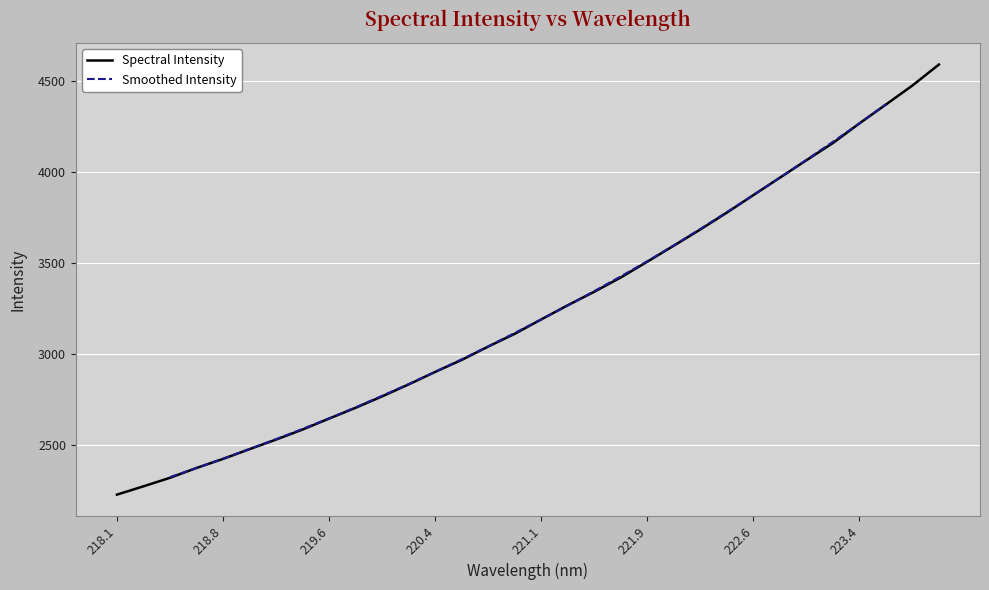

What position from the left is 219.2067?

7